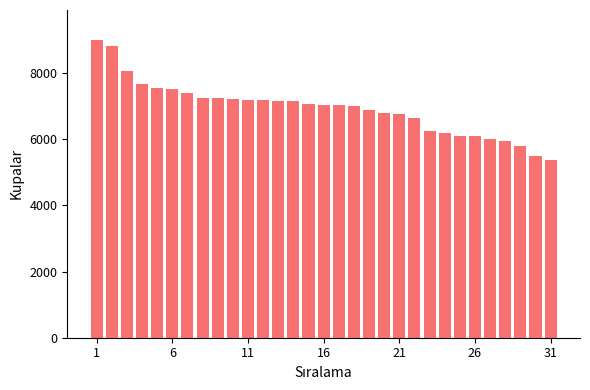

What is the greatest value displayed?

9000